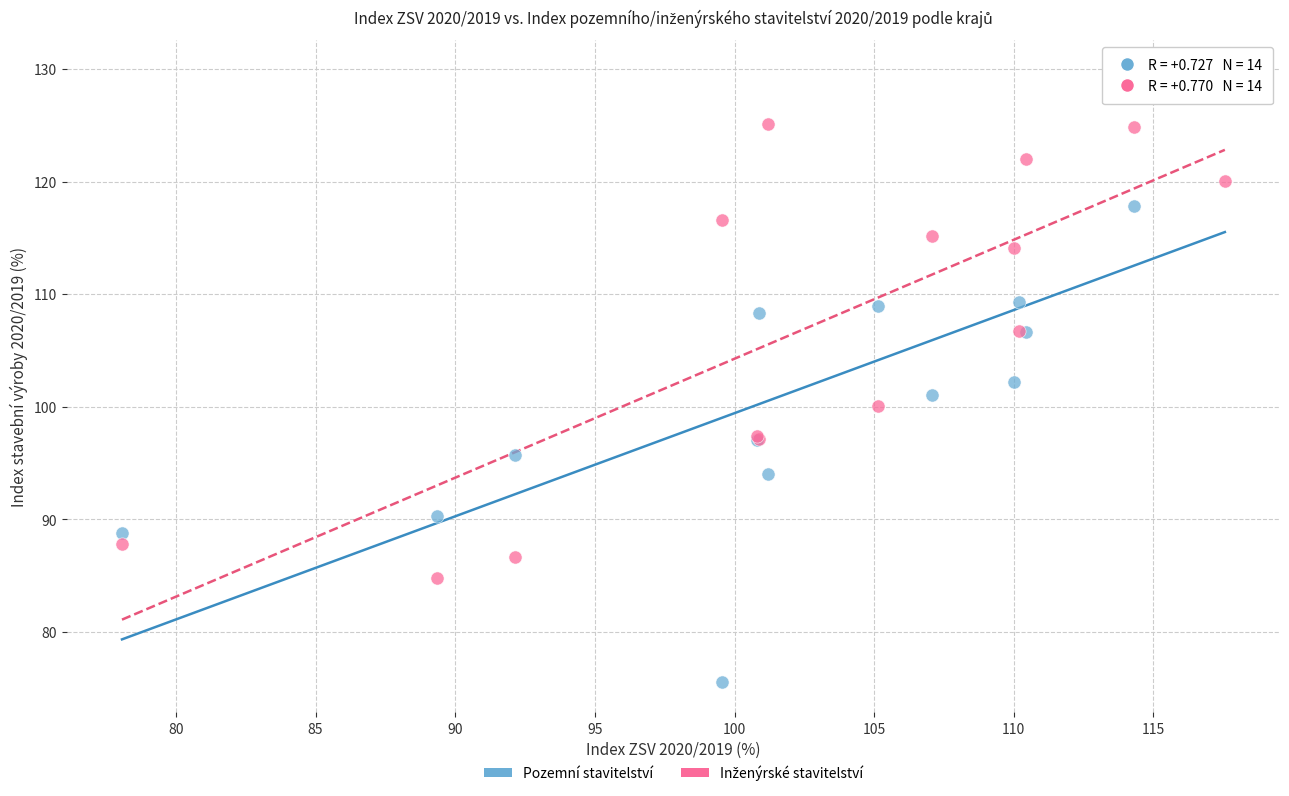

Which series contains the highest Y value?

Pozemní stavitelství